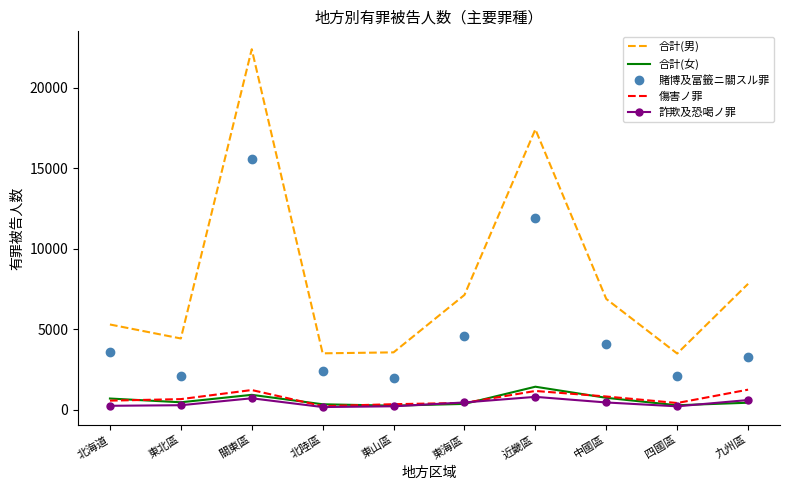

Which series has the widest spread of values?

合計(男)